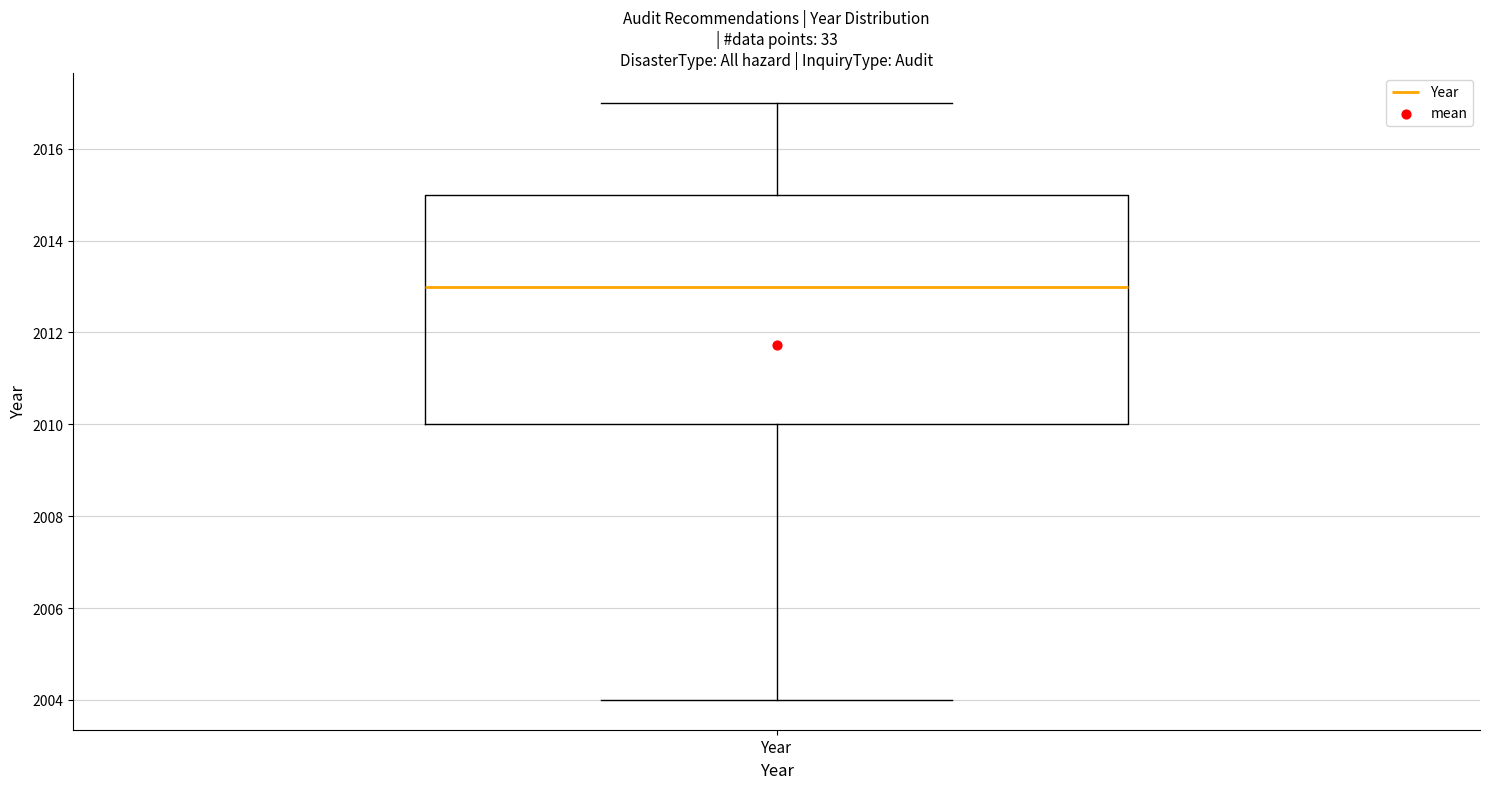

Transcribe this box plot: give where the median line is, the range the box spans, and where the two whiskers end, as read against the y-axis. The values are not printed on the chart, so give them approximately, as read against the axis.

median 2013, box 2010 to 2015, whiskers 2004 to 2017